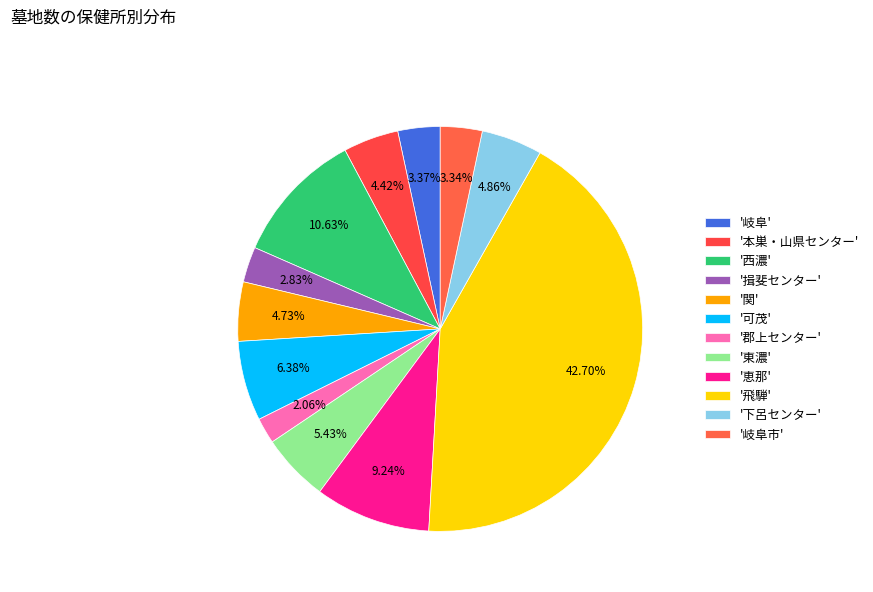

Rank the categories by value from highest to lowest.

飛騨, 西濃, 恵那, 可茂, 東濃, 下呂センター, 関, 本巣・山県センター, 岐阜, 岐阜市, 揖斐センター, 郡上センター